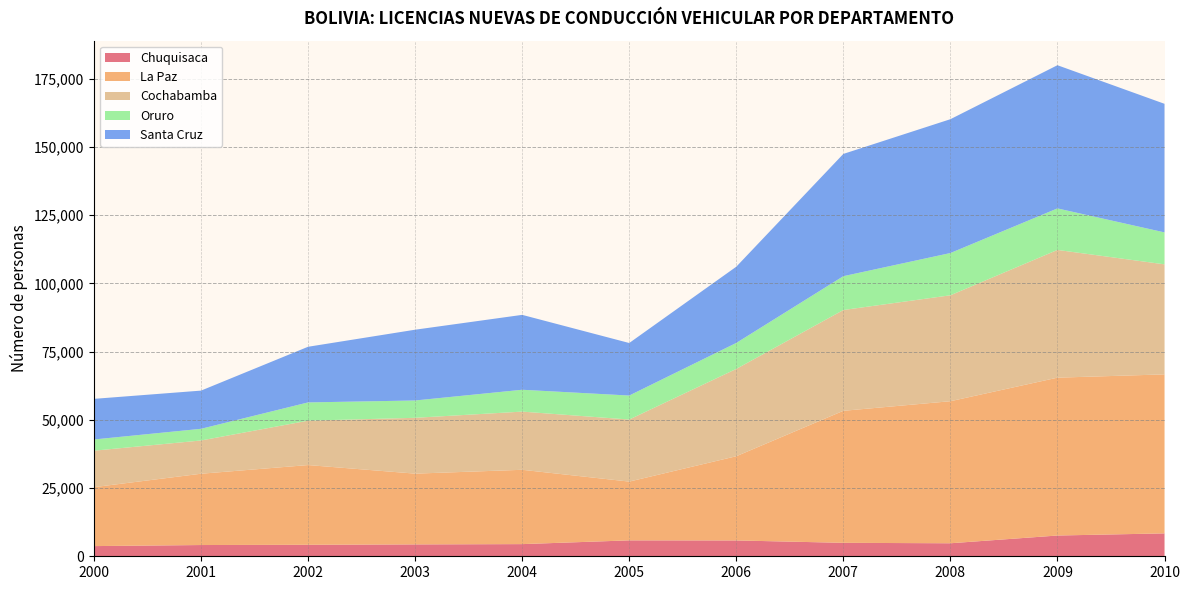

Reading left to right, list all the values displayed in this chart.

Chuquisaca: 2000=3730	2001=4119	2002=4211	2003=4352	2004=4457	2005=5830	2006=5800	2007=4929	2008=4767	2009=7605	2010=8389
La Paz: 2000=21595	2001=26124	2002=29211	2003=25928	2004=27229	2005=21534	2006=30857	2007=48369	2008=52044	2009=57836	2010=58254
Cochabamba: 2000=13360	2001=12181	2002=16259	2003=20451	2004=21318	2005=22732	2006=31989	2007=36925	2008=38809	2009=46797	2010=40314
Oruro: 2000=4112	2001=4277	2002=6689	2003=6350	2004=8006	2005=8796	2006=9518	2007=12398	2008=15481	2009=15215	2010=11707
Santa Cruz: 2000=14879	2001=13994	2002=20390	2003=25928	2004=27438	2005=19245	2006=27926	2007=44792	2008=49032	2009=52458	2010=47107